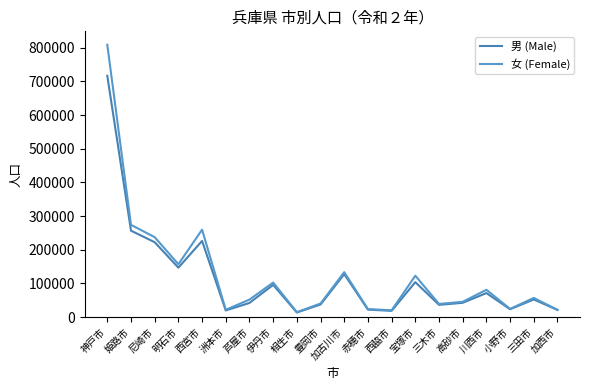

Which series has the widest spread of values?

女 (Female)